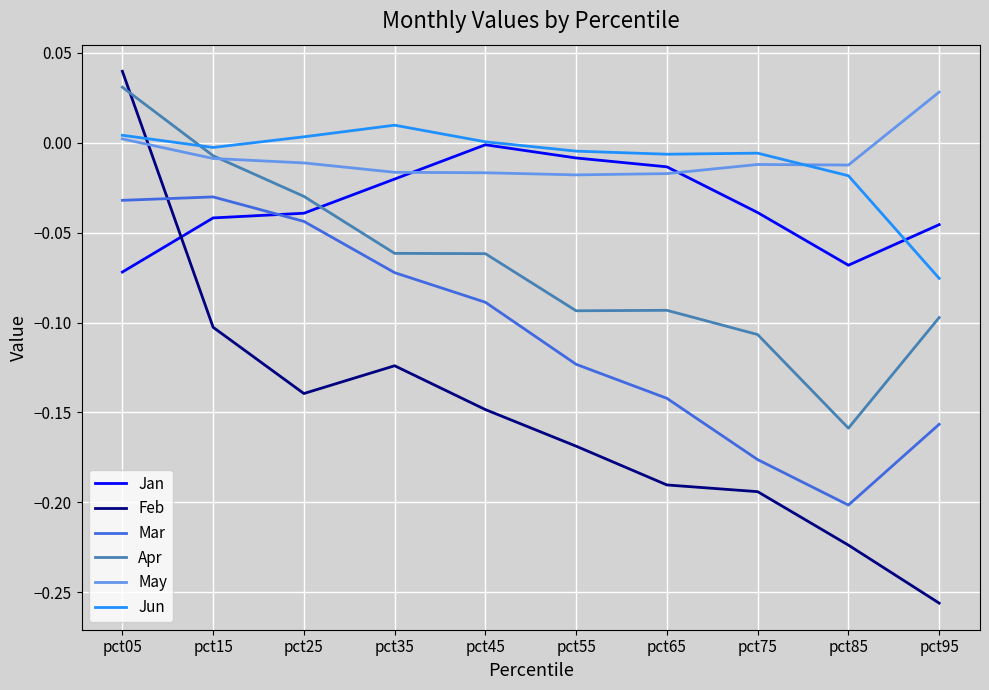

At which label does Apr first exceed 0?

pct05